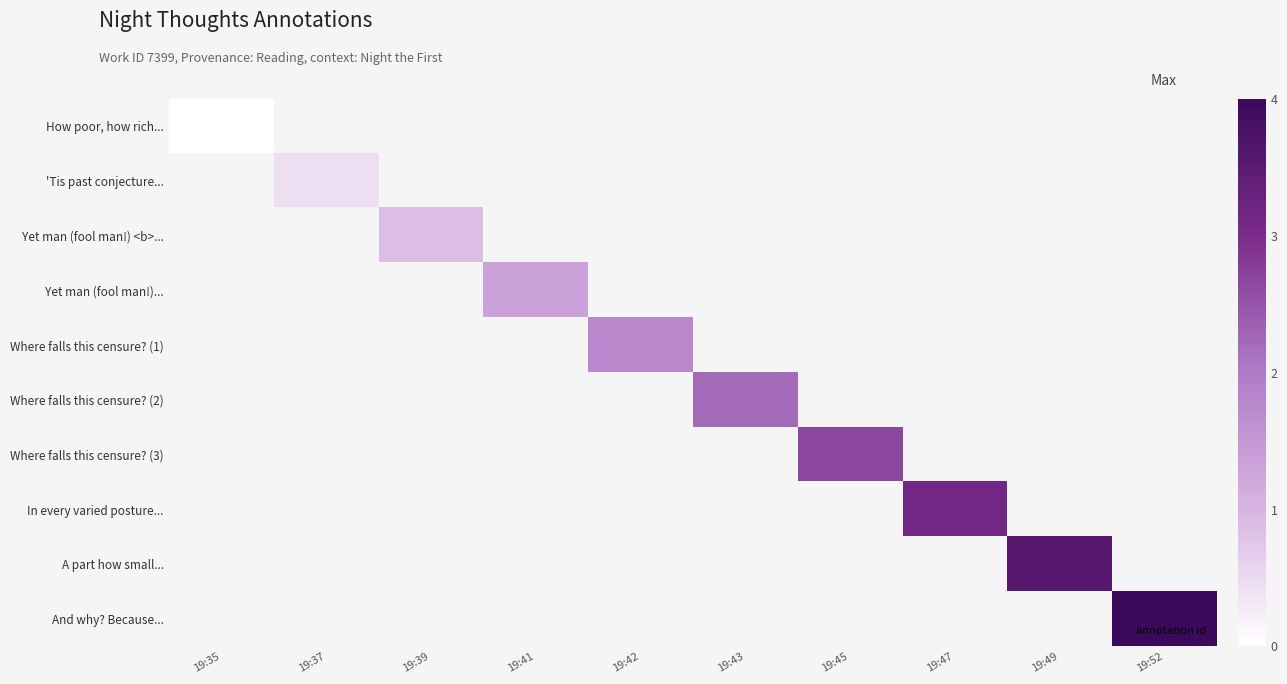

At which category does the chart reach its peak across all series?

19:52